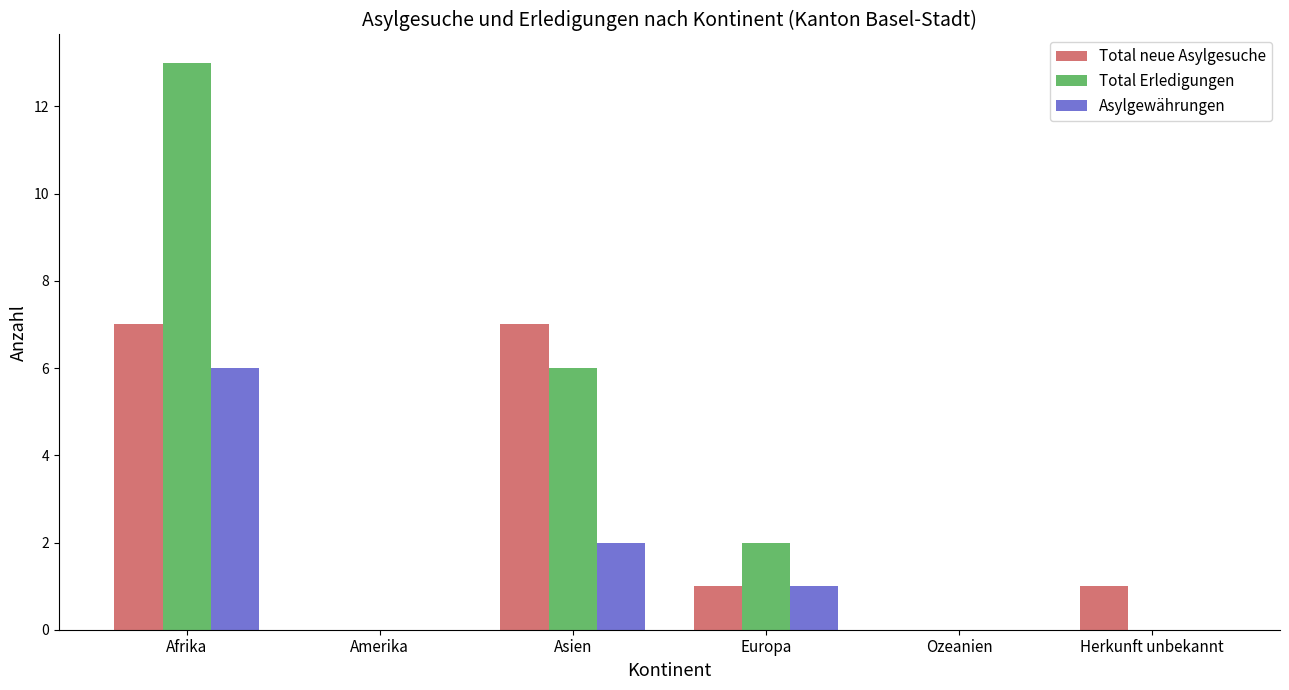

At which category is the sum across all series the highest?

Afrika